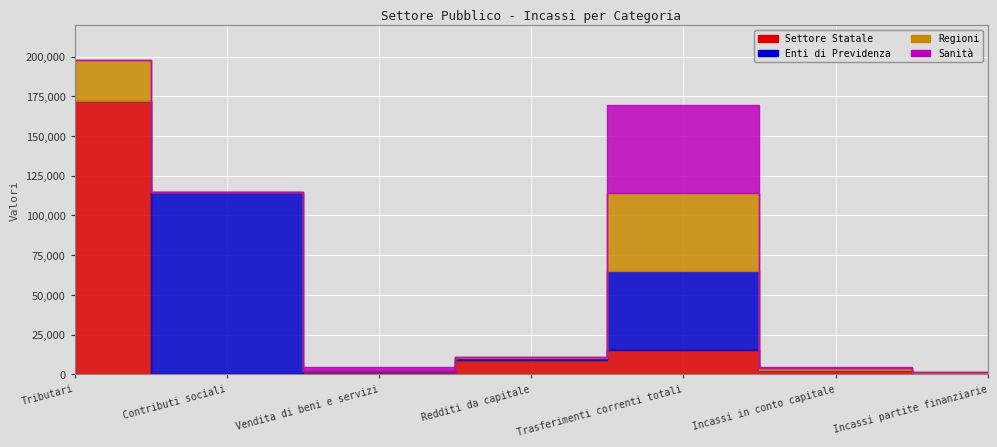

At which category is the sum across all series the highest?

Tributari